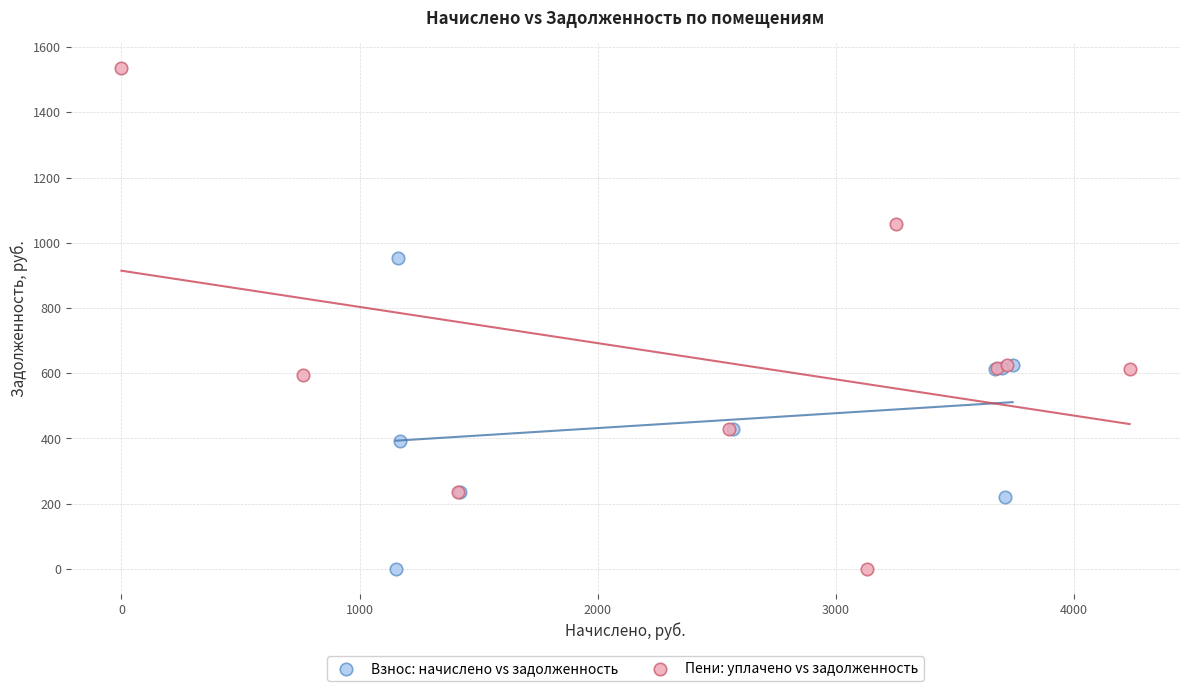

Which series has the widest spread of Y values?

Пени: уплачено vs задолженность